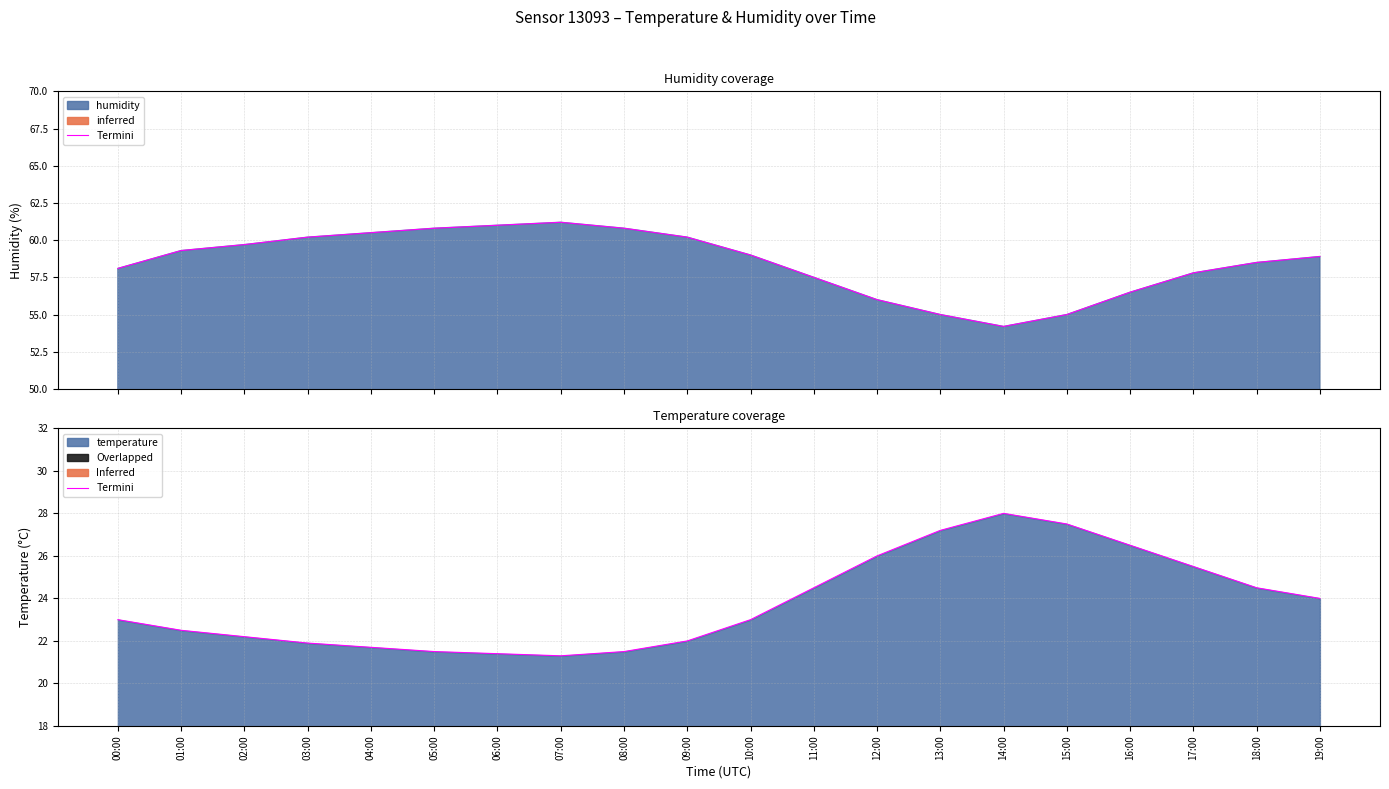

What is the value of the 11th point from the left?

23.0